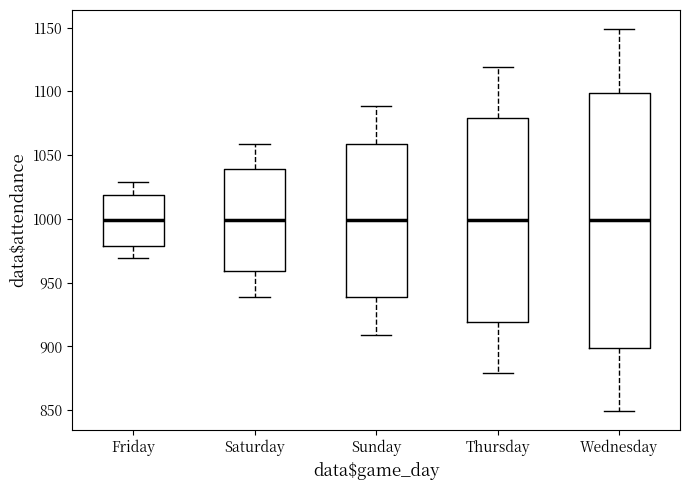

Reading left to right, transcribe this box plot: for each box, give where its median line is, the range the box spans, and where its two whiskers end, as read against the y-axis. The values are not printed on the chart, so give them approximately, as read against the axis.

Friday: median 1000, box 980 to 1020, whiskers 970 to 1030
Saturday: median 1000, box 960 to 1040, whiskers 940 to 1060
Sunday: median 1000, box 940 to 1060, whiskers 910 to 1090
Thursday: median 1000, box 920 to 1080, whiskers 880 to 1120
Wednesday: median 1000, box 900 to 1100, whiskers 850 to 1150